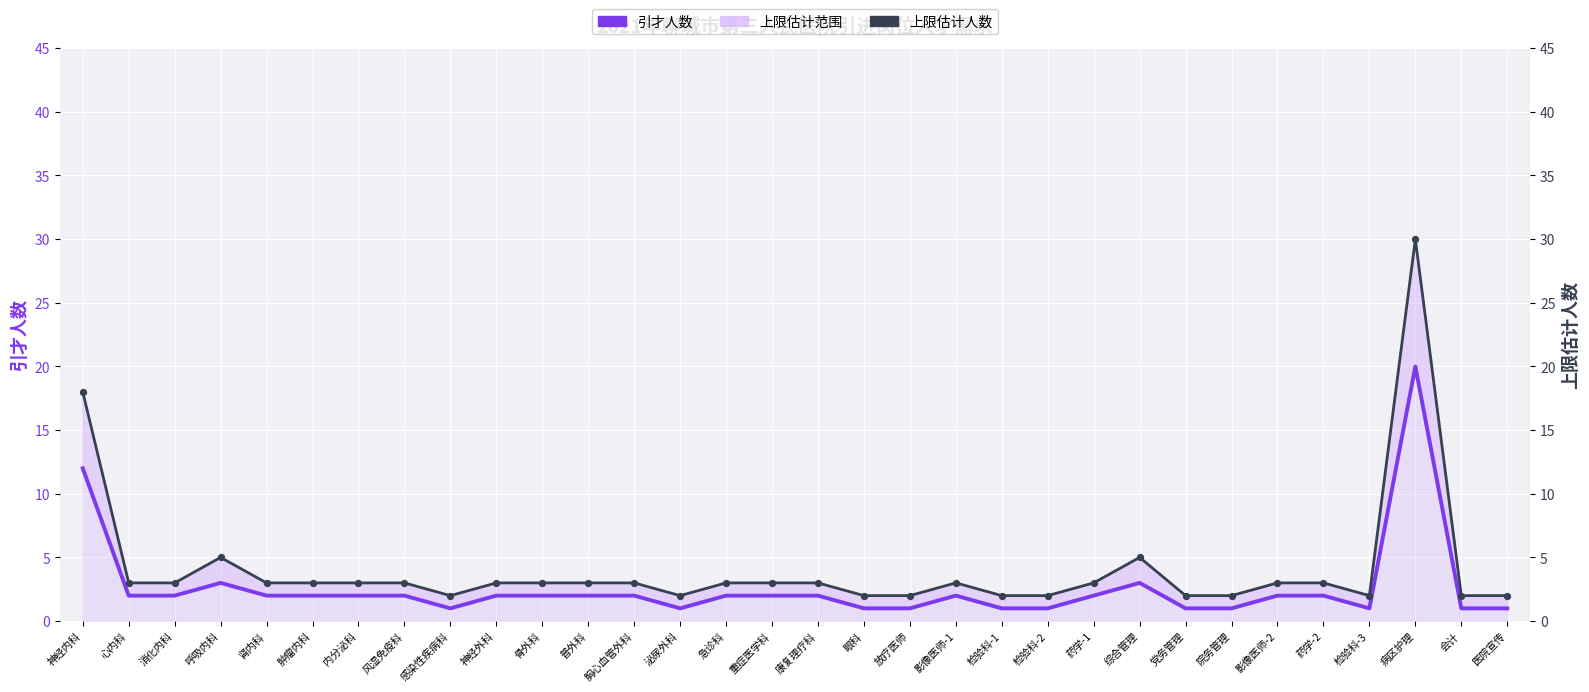

Which series contains the highest Y value?

上限估计人数